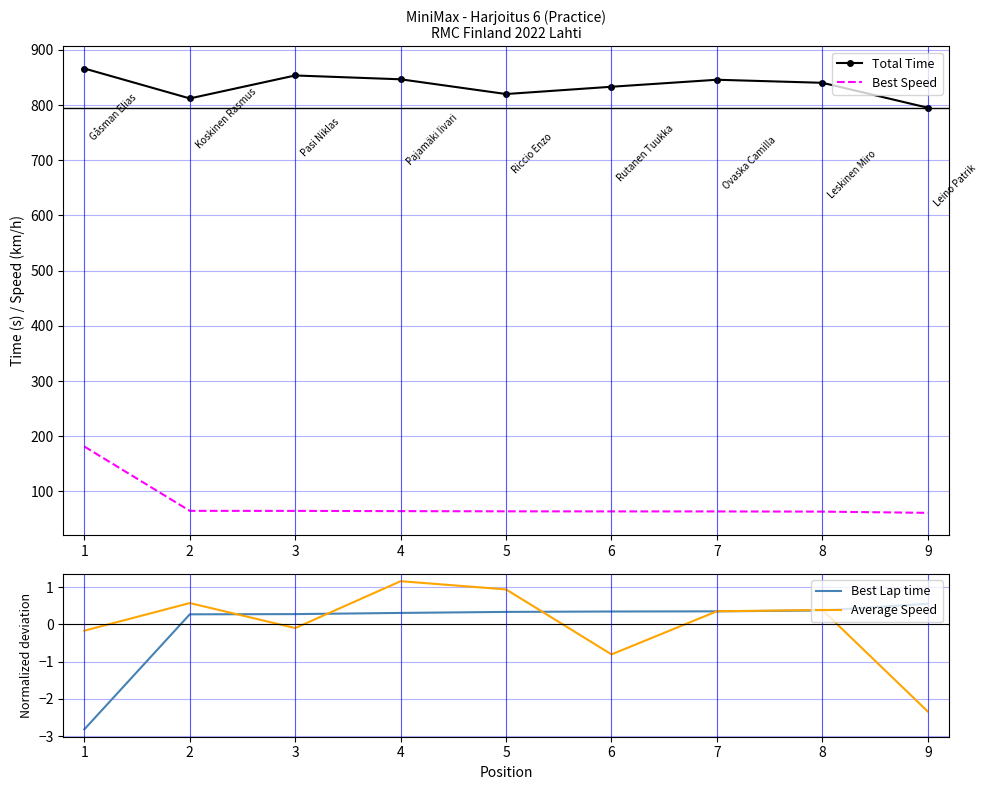

Reading right to left, extract all data points from this chart.

Total Time: 795.2	840.3	845.9	833.2	820.0	846.7	853.6	812.0	866.2
Best Speed: 61.2	63.5	63.8	63.8	64.0	64.3	64.8	64.8	181.4
Best Lap time: 0.6	0.4	0.4	0.3	0.3	0.3	0.3	0.3	-2.8
Average Speed: -2.3	0.4	0.4	-0.8	0.9	1.2	-0.1	0.6	-0.2